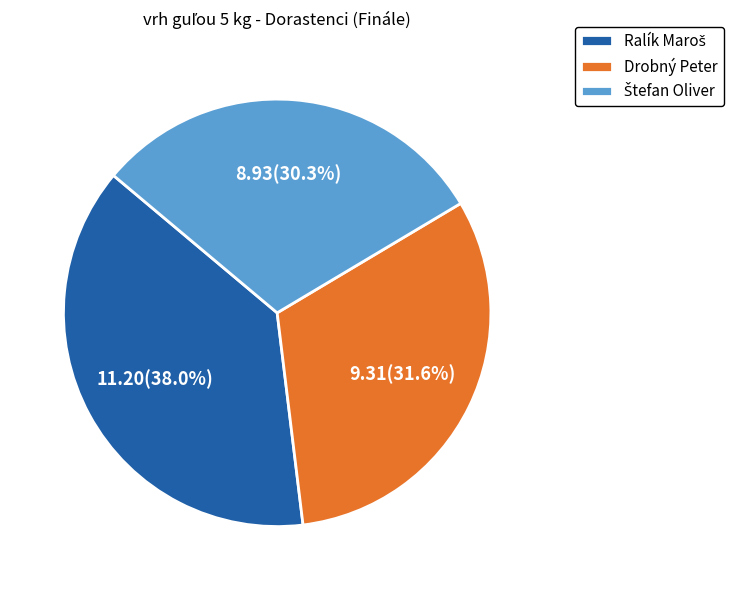

What portion of the pie excludes Drobný Peter?

68.4%